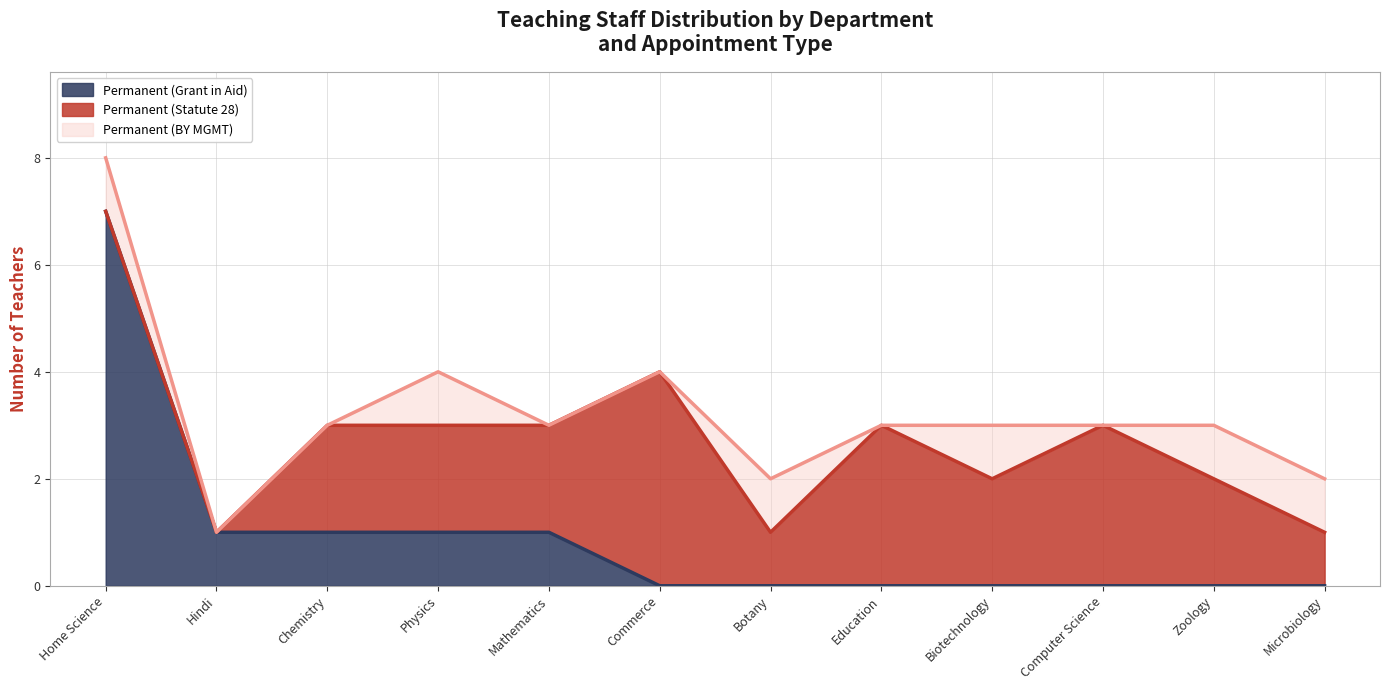

True or false: Permanent (BY MGMT) and Permanent (Statute 28) intersect in this chart.

False